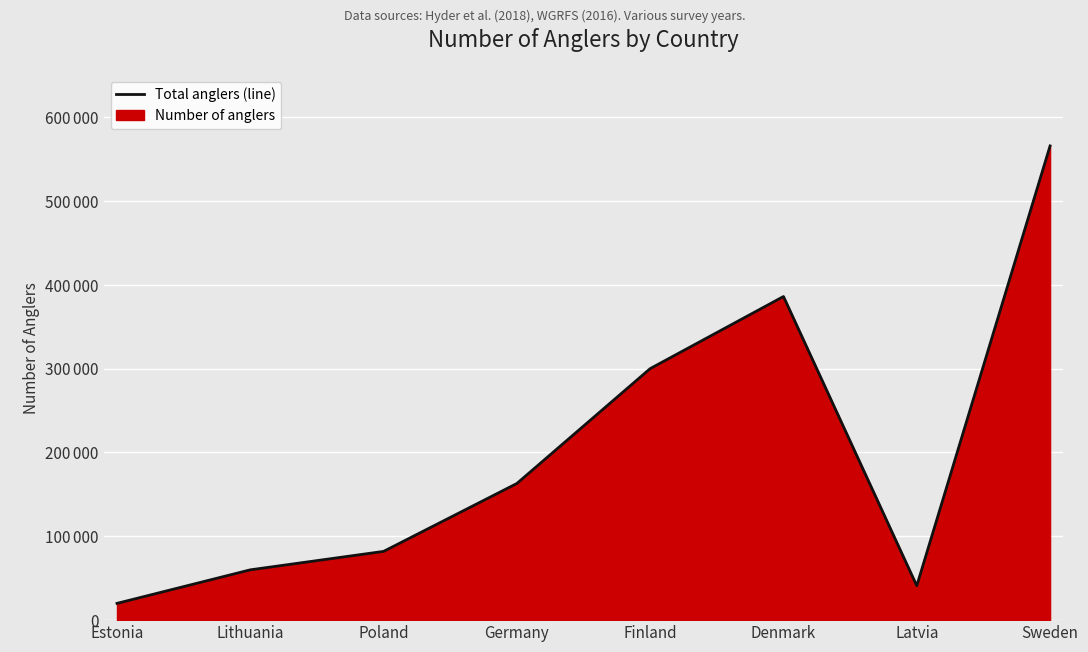

What is the change in value from Poland to Sweden?

+483634